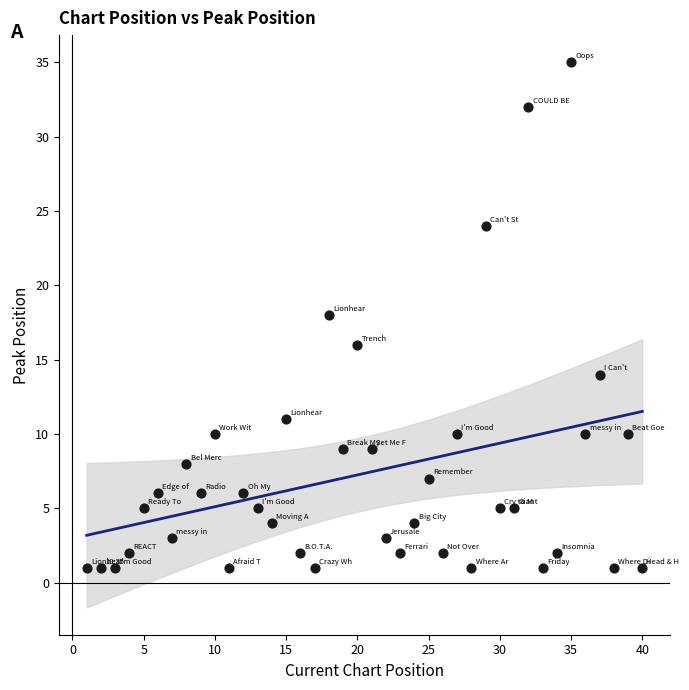

What is the range of Y values (max minus min)?

34